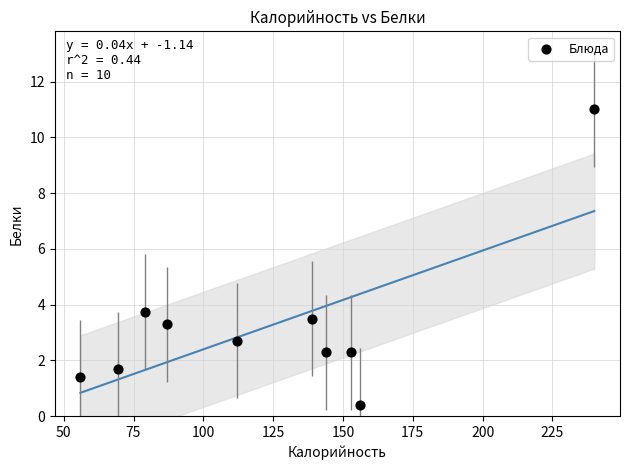

What Y value in the scatter plot is closest to 5?

3.8